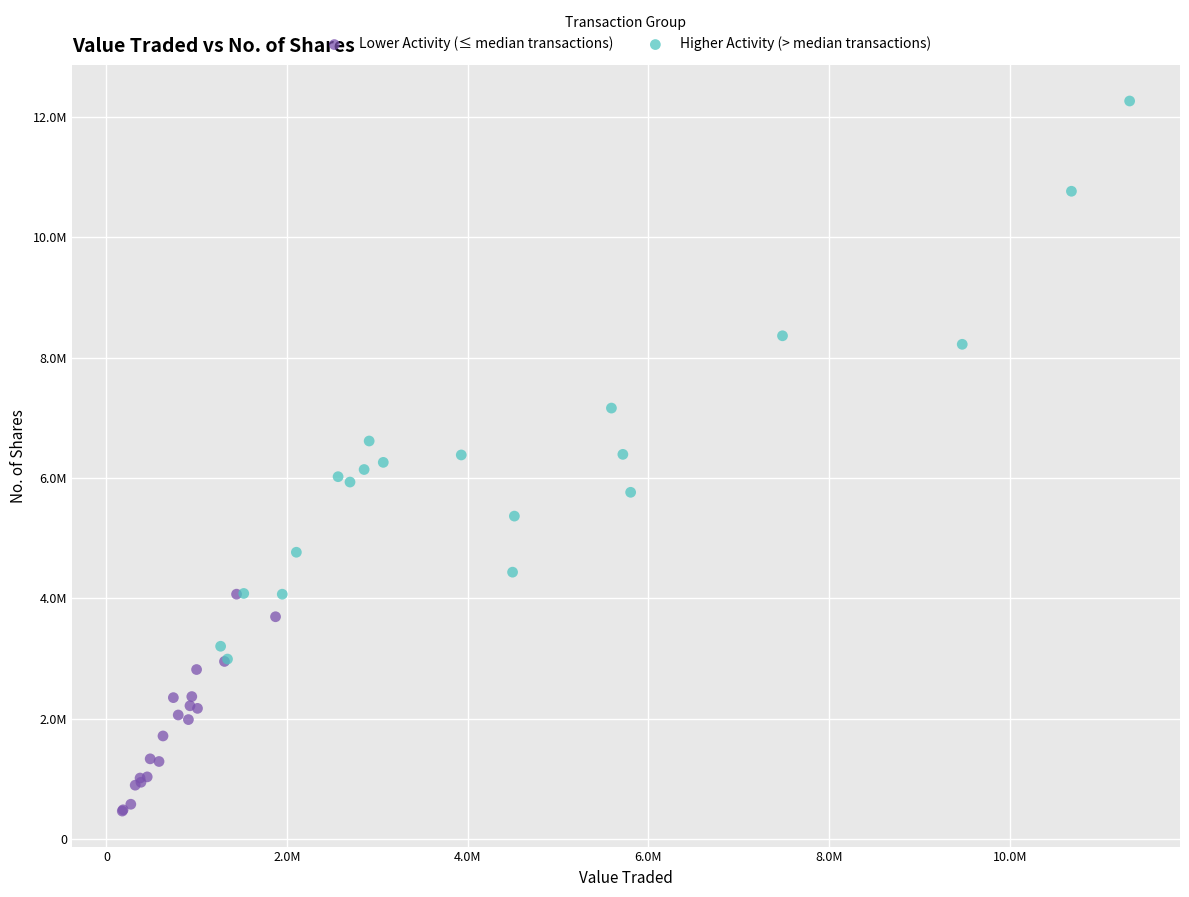

What are all the series names shown in the legend?

Lower Activity (≤ median transactions), Higher Activity (> median transactions)